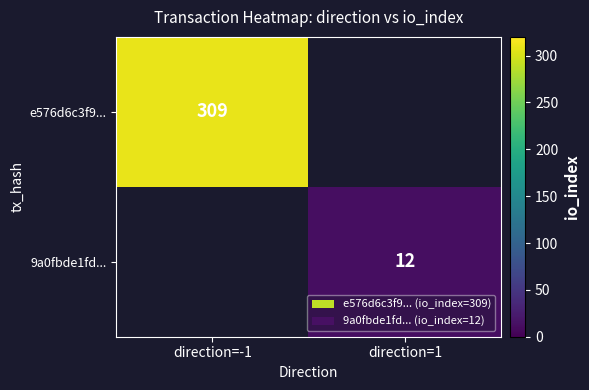

The value of e576d6c3f9... at direction=-1 is 502. True or false?

False